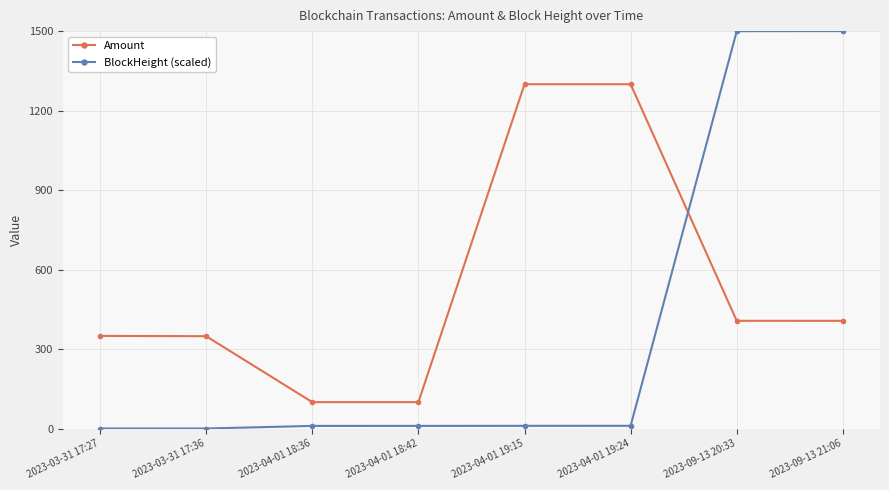

What is the approximate value of Amount at 2023-03-31 17:27?

349.5